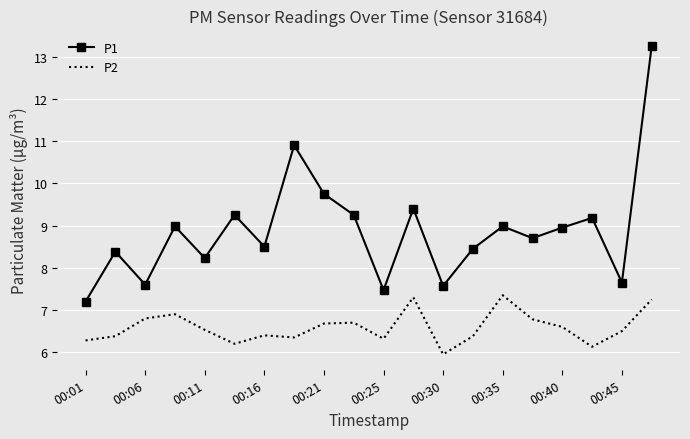

True or false: P2 and P1 intersect in this chart.

False